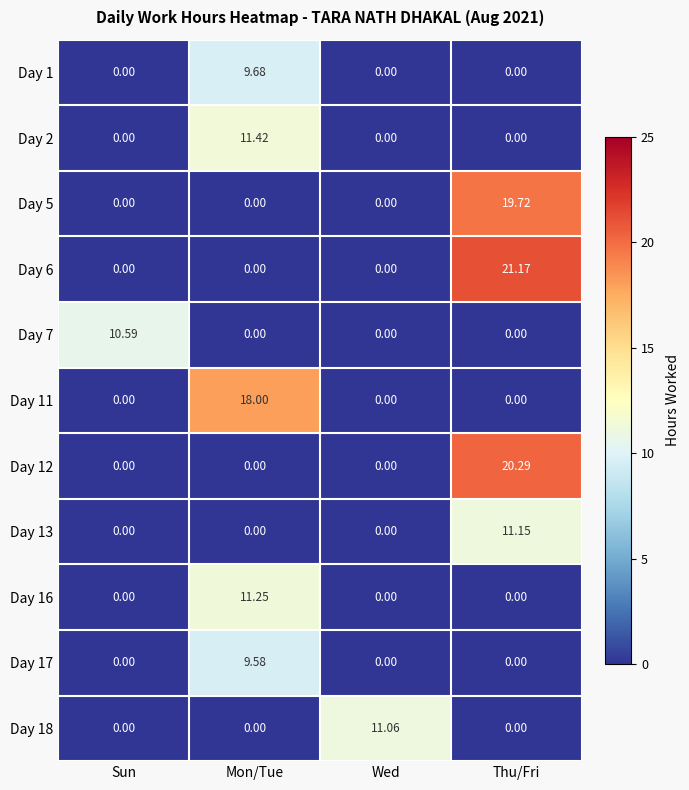

Which label corresponds to the largest value in the chart?

Thu/Fri